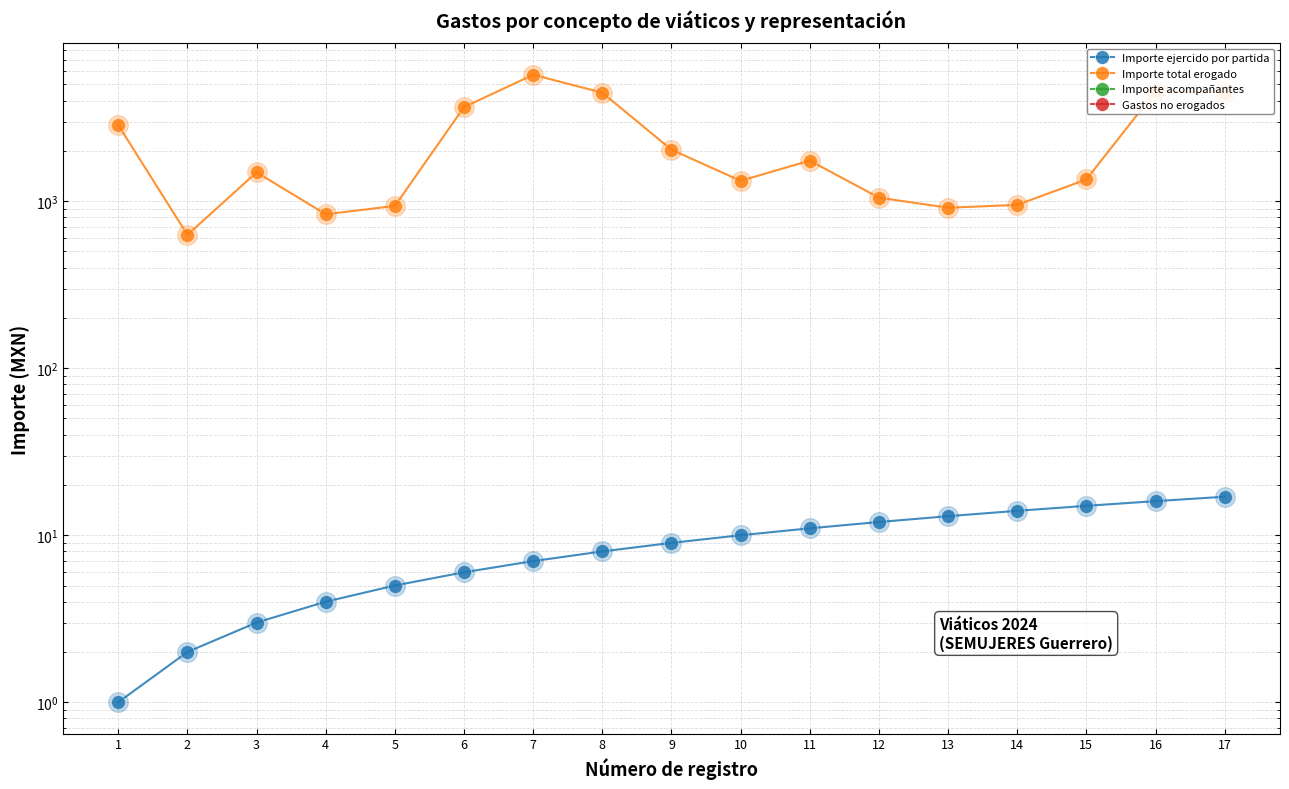

Which series has the largest total across all categories?

Importe total erogado